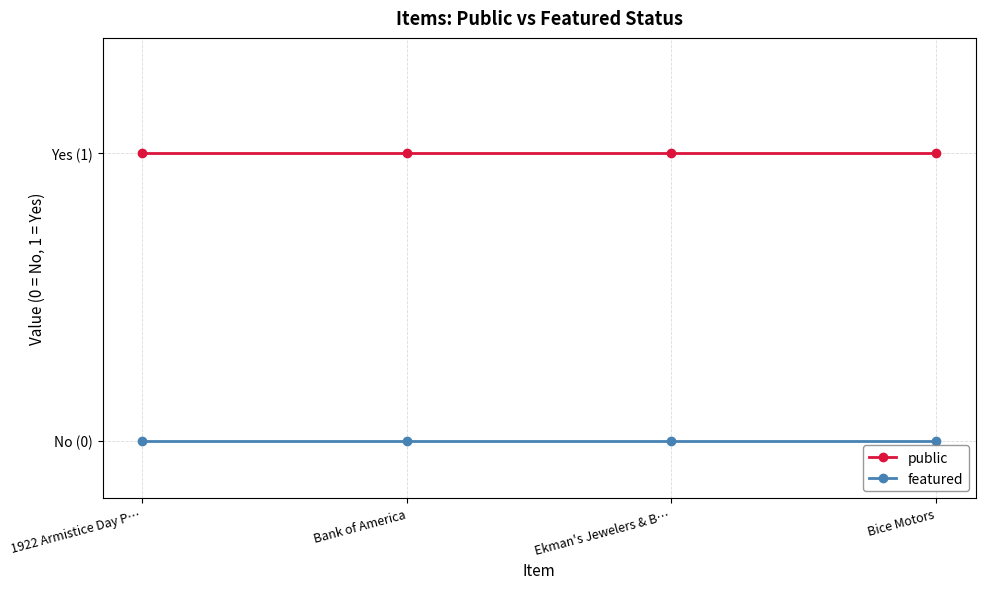

What are all the series names shown in the legend?

public, featured